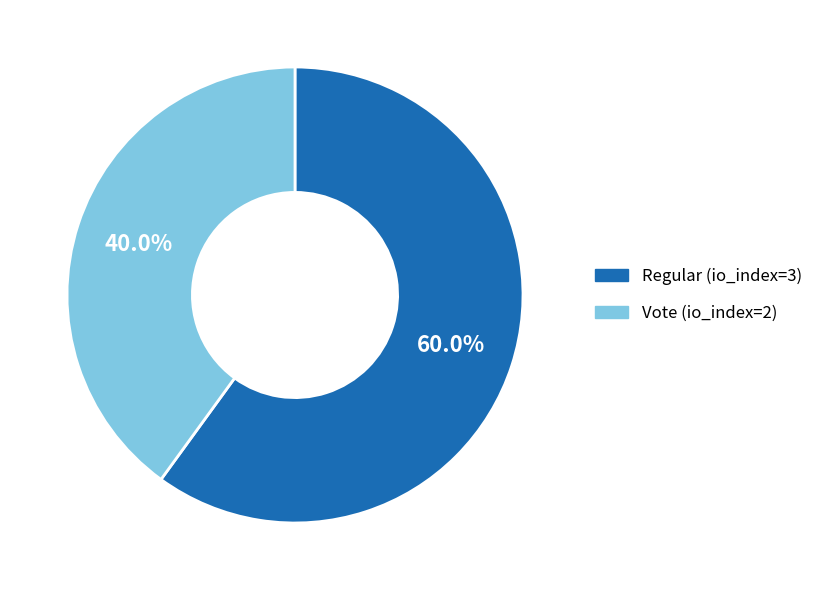

Rank the categories by value from highest to lowest.

Regular (io_index=3), Vote (io_index=2)